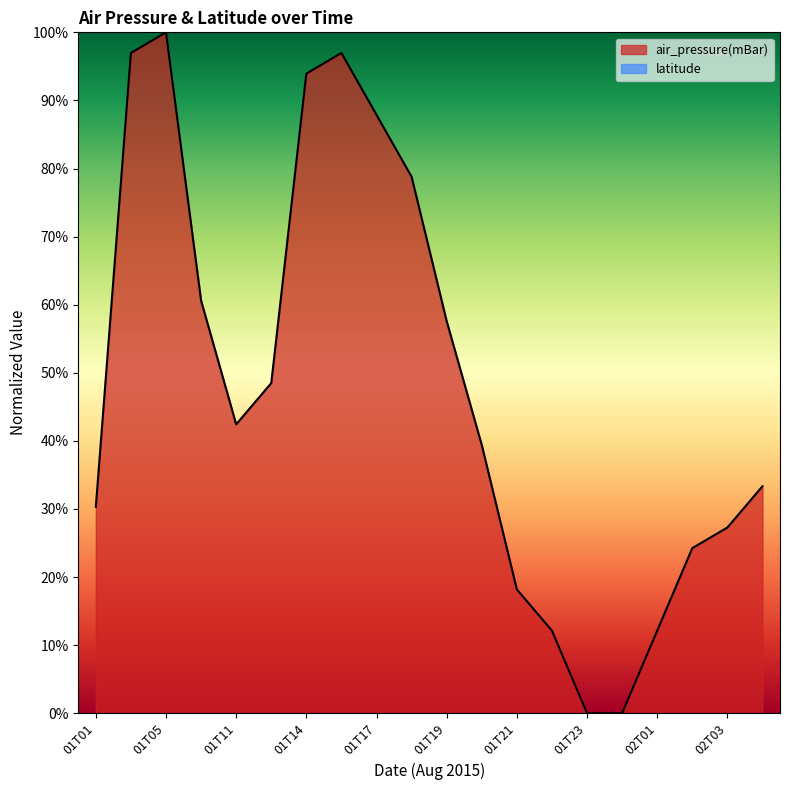

How many distinct data groups are displayed?

1